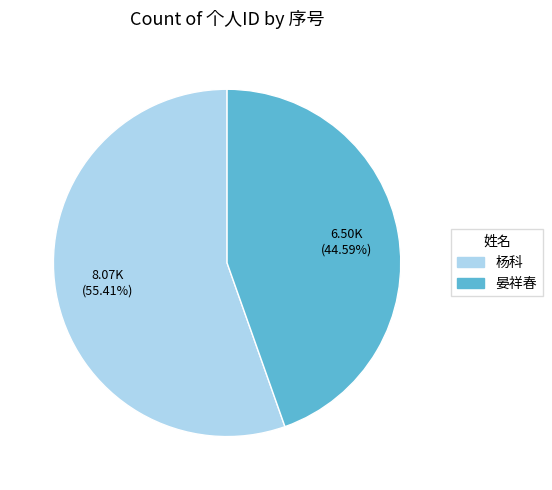

Approximately how many times larger is the value at 晏祥春 compared to 杨科?

0.8